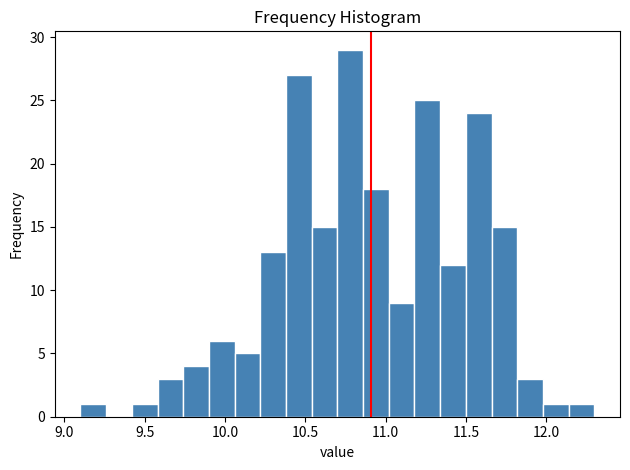

Around what value on the x-axis is the tallest bar? Give the approximate position of its centre, as read against the axis.

10.80